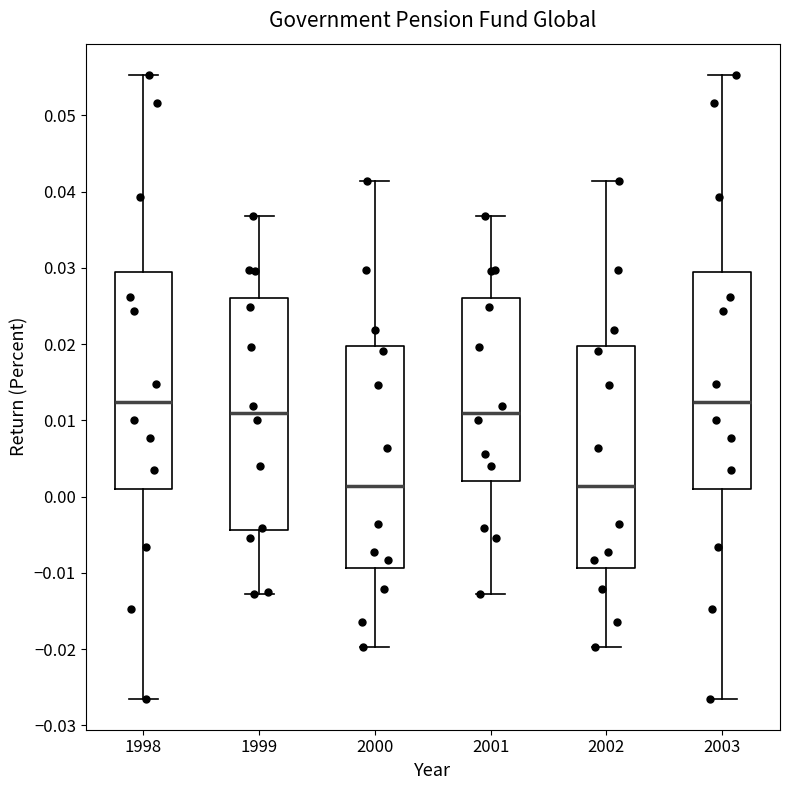

Where does the lower whisker of the box at x = 2003 end on the y-axis? The values are not printed on the chart, so give them approximately, as read against the axis.

-0.026